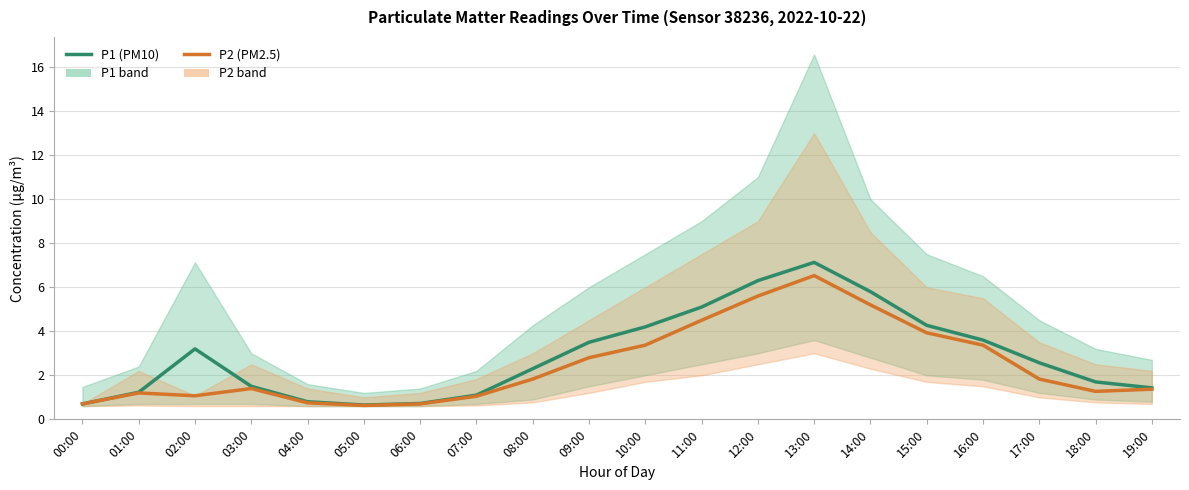

At which label does P1 (PM10) first exceed 2?

02:00